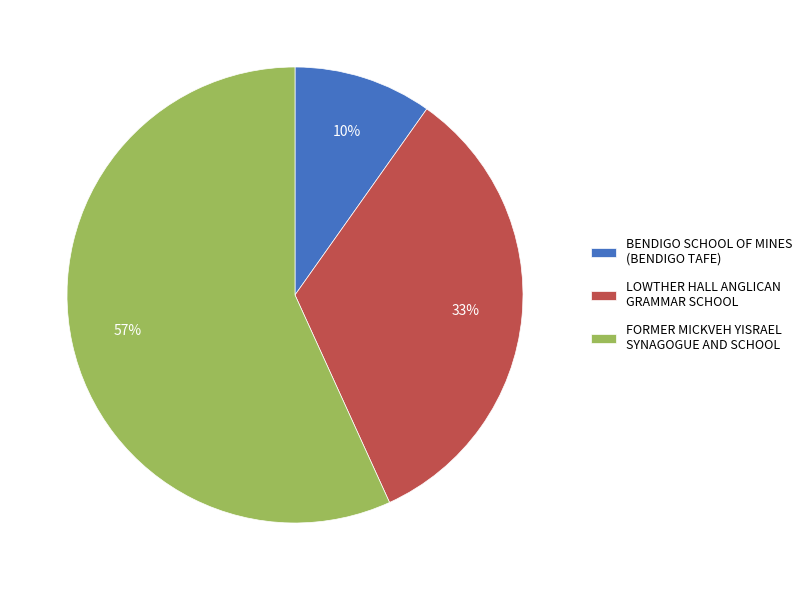

How many slices are in this pie chart?

3